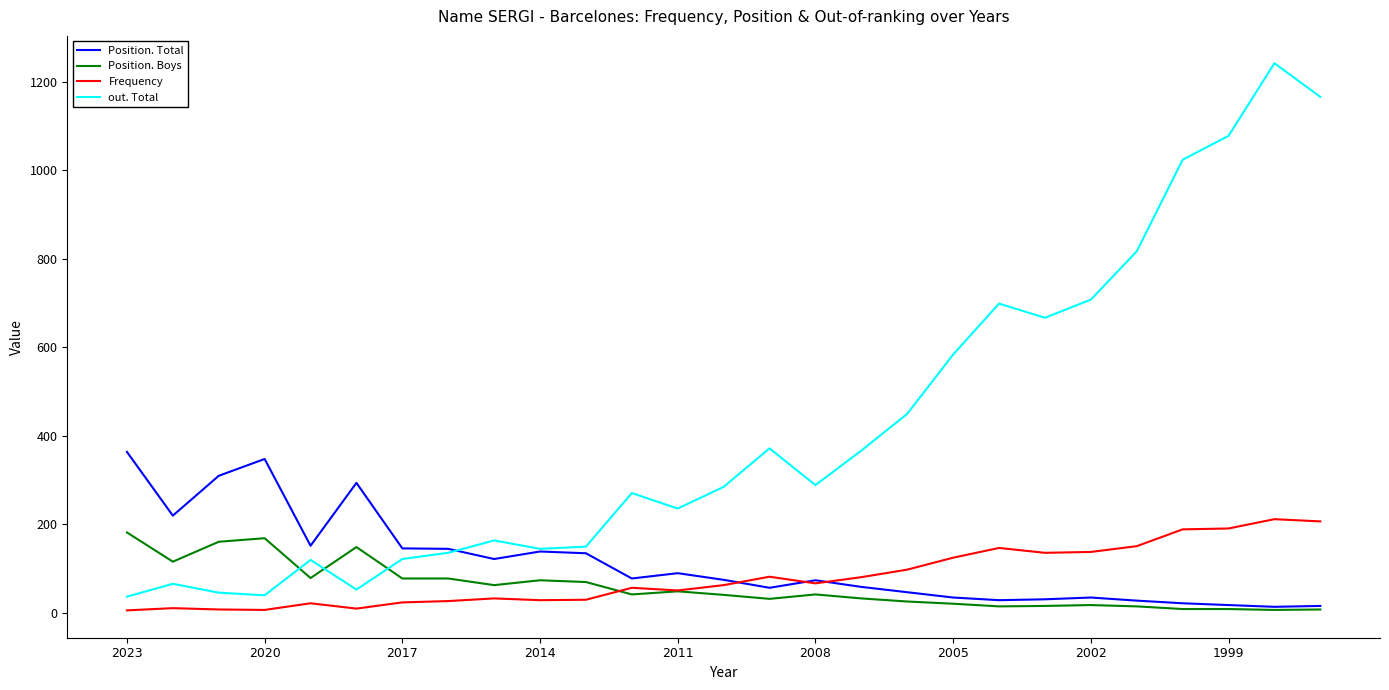

In Frequency, how many points are higher than both neighbors (excluding endpoints)?

7